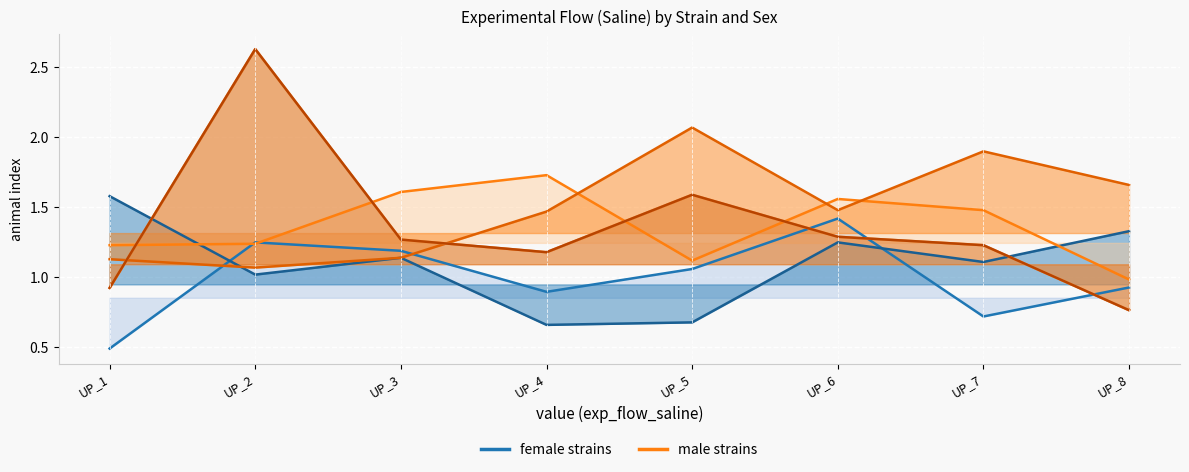

What is the minimum value shown in the chart?

0.5